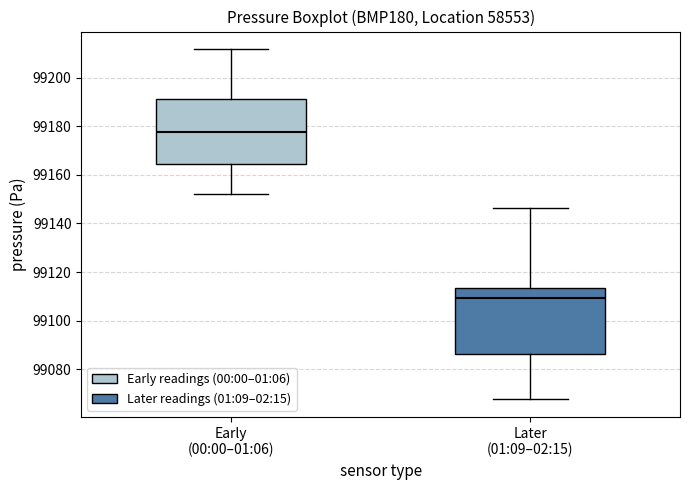

Reading left to right, read every box against the y-axis: the position of its median line, the range the box covers, and the ends of its whiskers. The values are not printed on the chart, so give them approximately, as read against the axis.

Early (00:00–01:06): median 99178, box 99164 to 99192, whiskers 99152 to 99212
Later (01:09–02:15): median 99110, box 99086 to 99114, whiskers 99068 to 99146